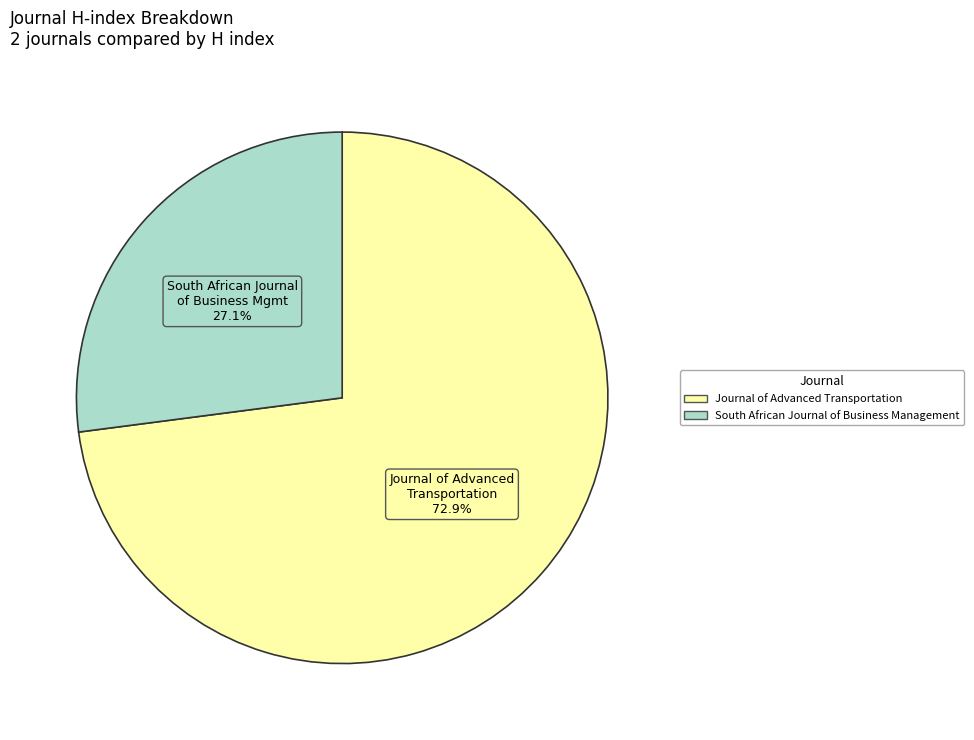

To the nearest percent, what portion does South African Journal of Business Management represent?

27%